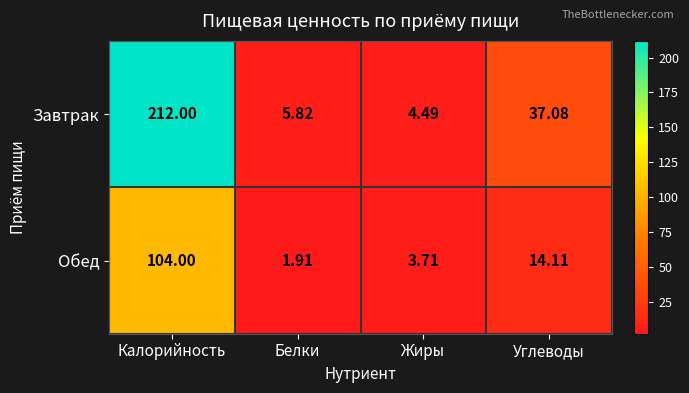

At which label does Завтрак first exceed 37?

Калорийность